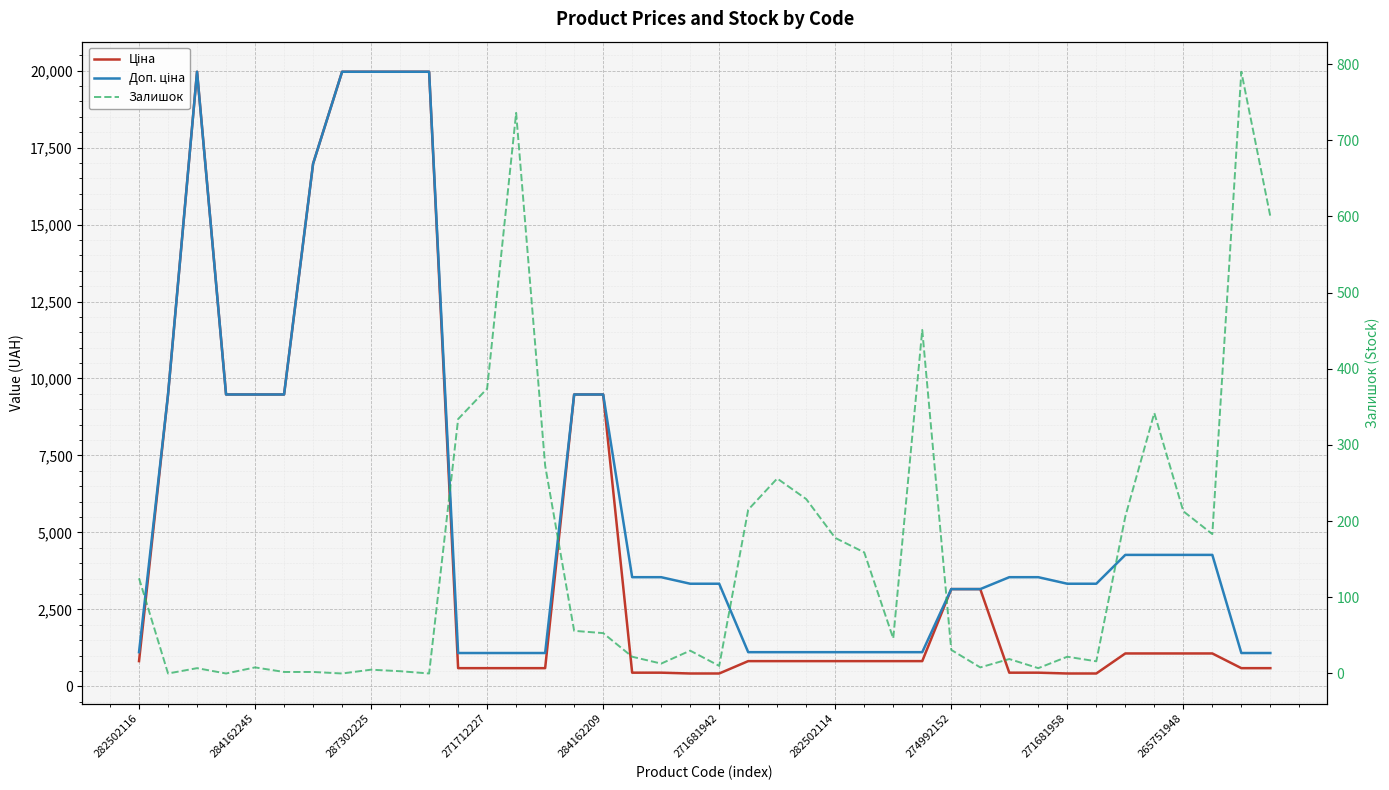

List the labels in order of Ціна value, smallest first.

19, 20, 32, 33, 17, 18, 30, 31, 11, 12, 13, 14, 38, 39, 282502116, 21, 22, 23, 24, 25, 26, 27, 34, 35, 36, 37, 28, 29, 284162245, 271712227, 284162209, 271681942, 15, 16, 282502114, 287302225, 274992152, 271681958, 265751948, 10